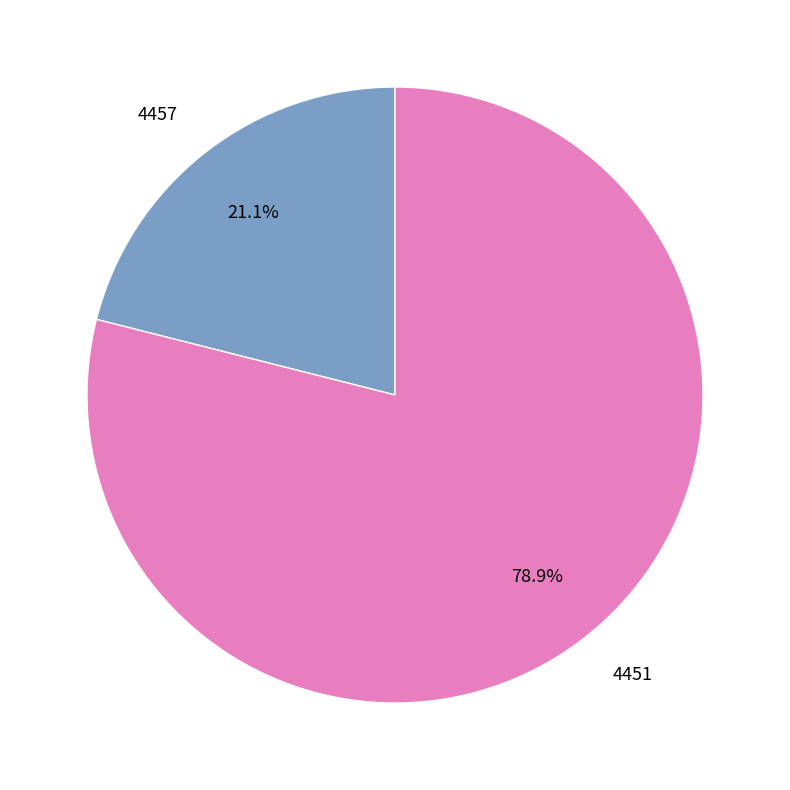

Which slice is the largest?

4451